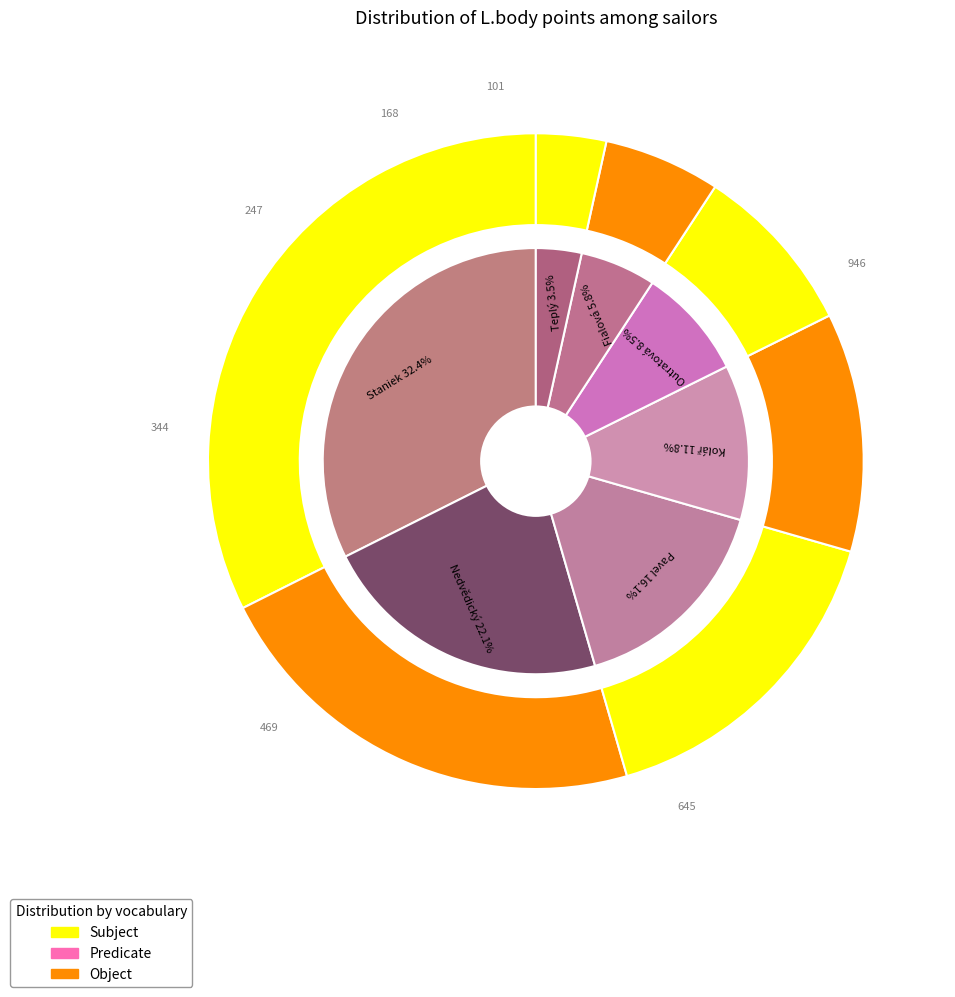

Is Pavel Aleš the majority of the pie?

No